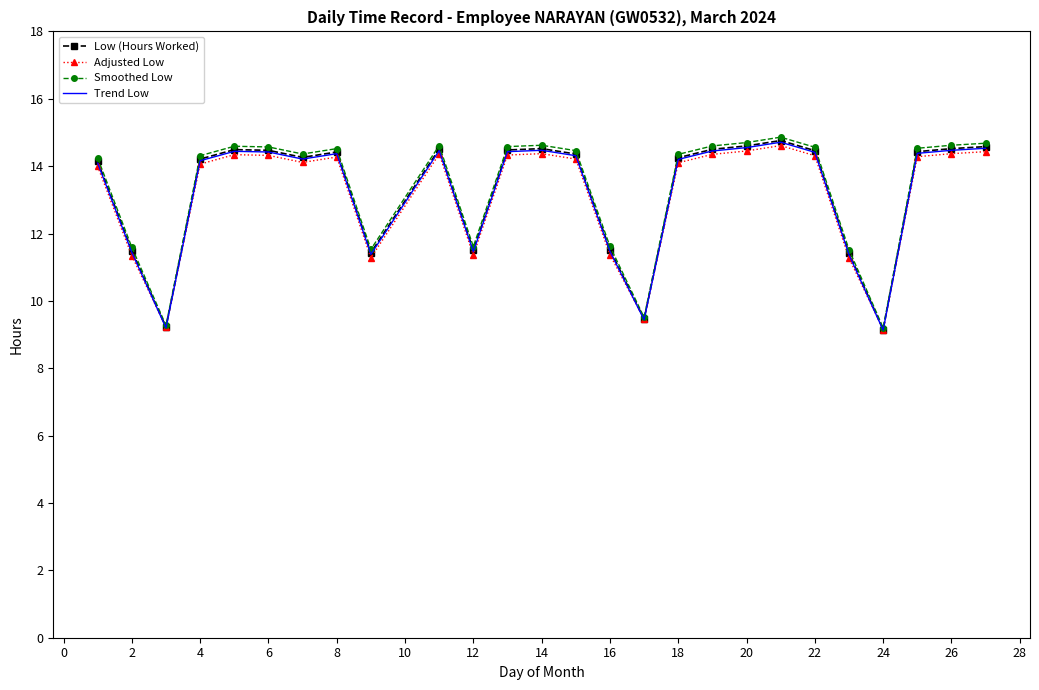

What are all the series names shown in the legend?

Low (Hours Worked), Adjusted Low, Smoothed Low, Trend Low